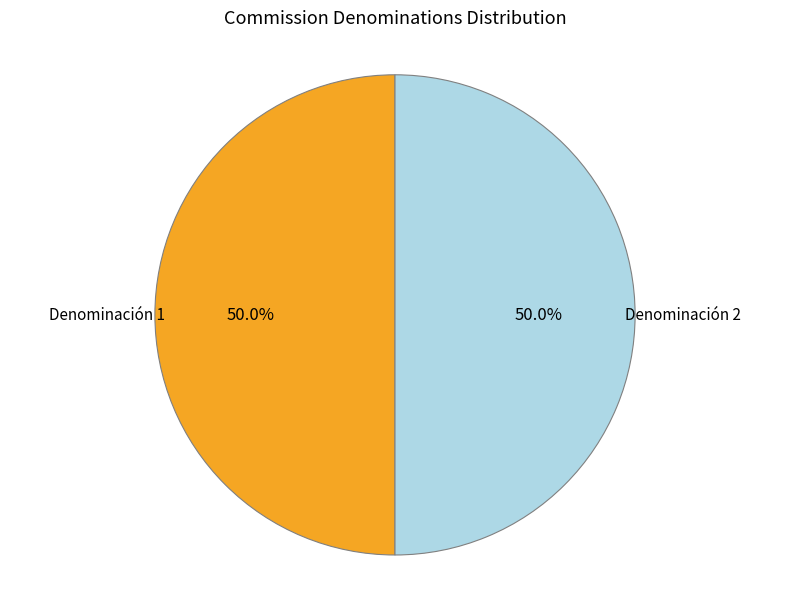

What is the ratio of the value at Denominación 2 to the value at Denominación 1?

1.0